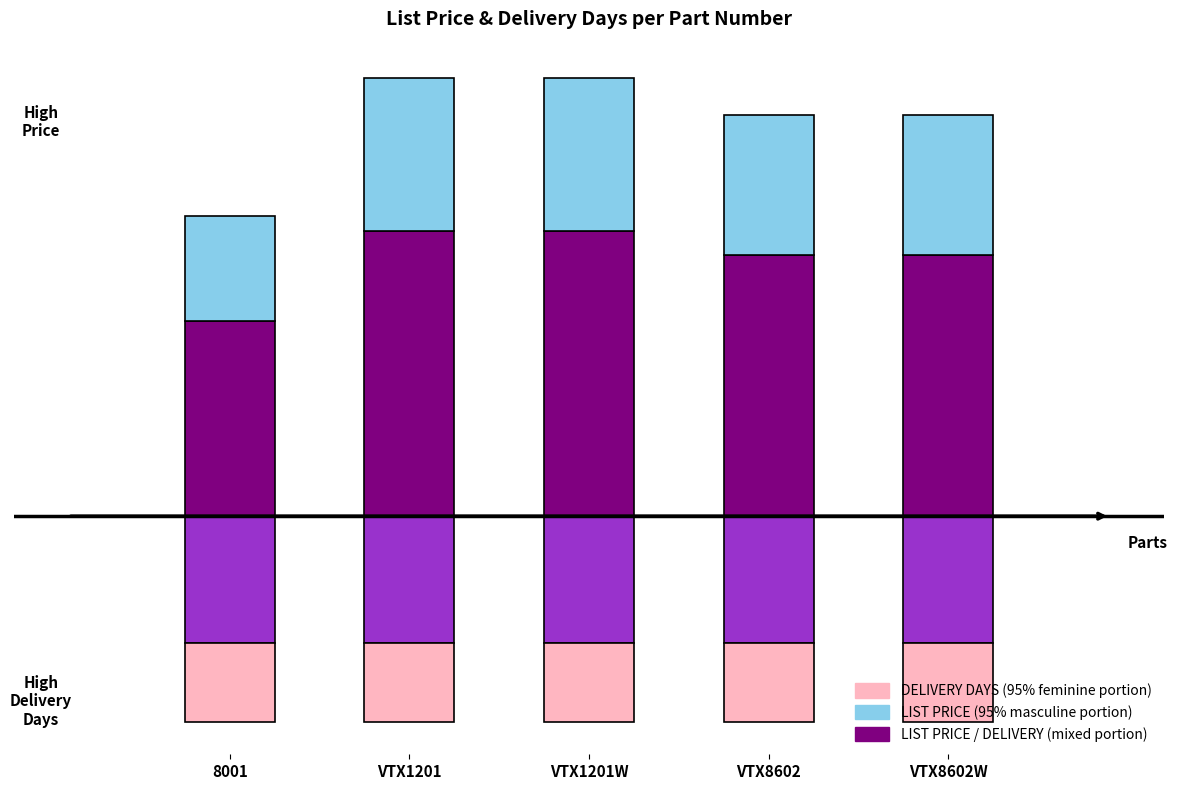

Is it true that LIST PRICE (mixed portion) equals 49.4 at VTX8602W?

True